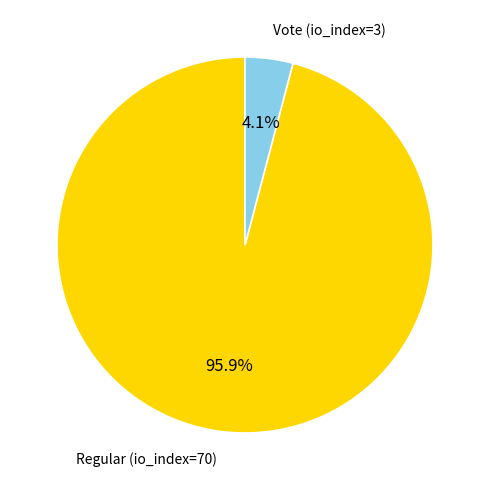

Which has a higher value, Vote (io_index=3) or Regular (io_index=70)?

Regular (io_index=70)